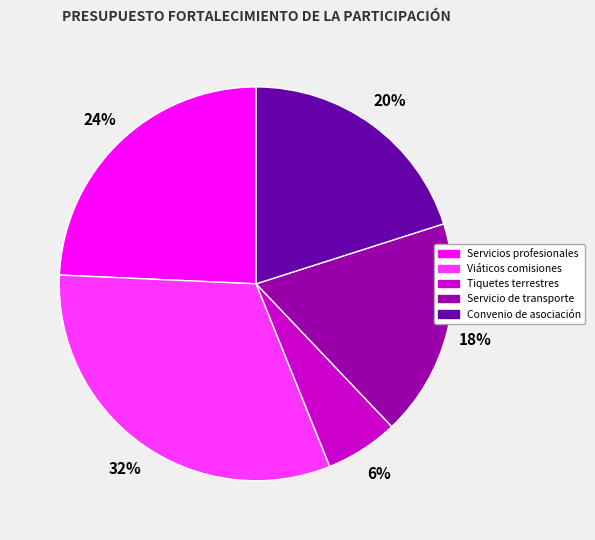

To the nearest percent, what is the difference between the largest and smallest slice percentages?

26%